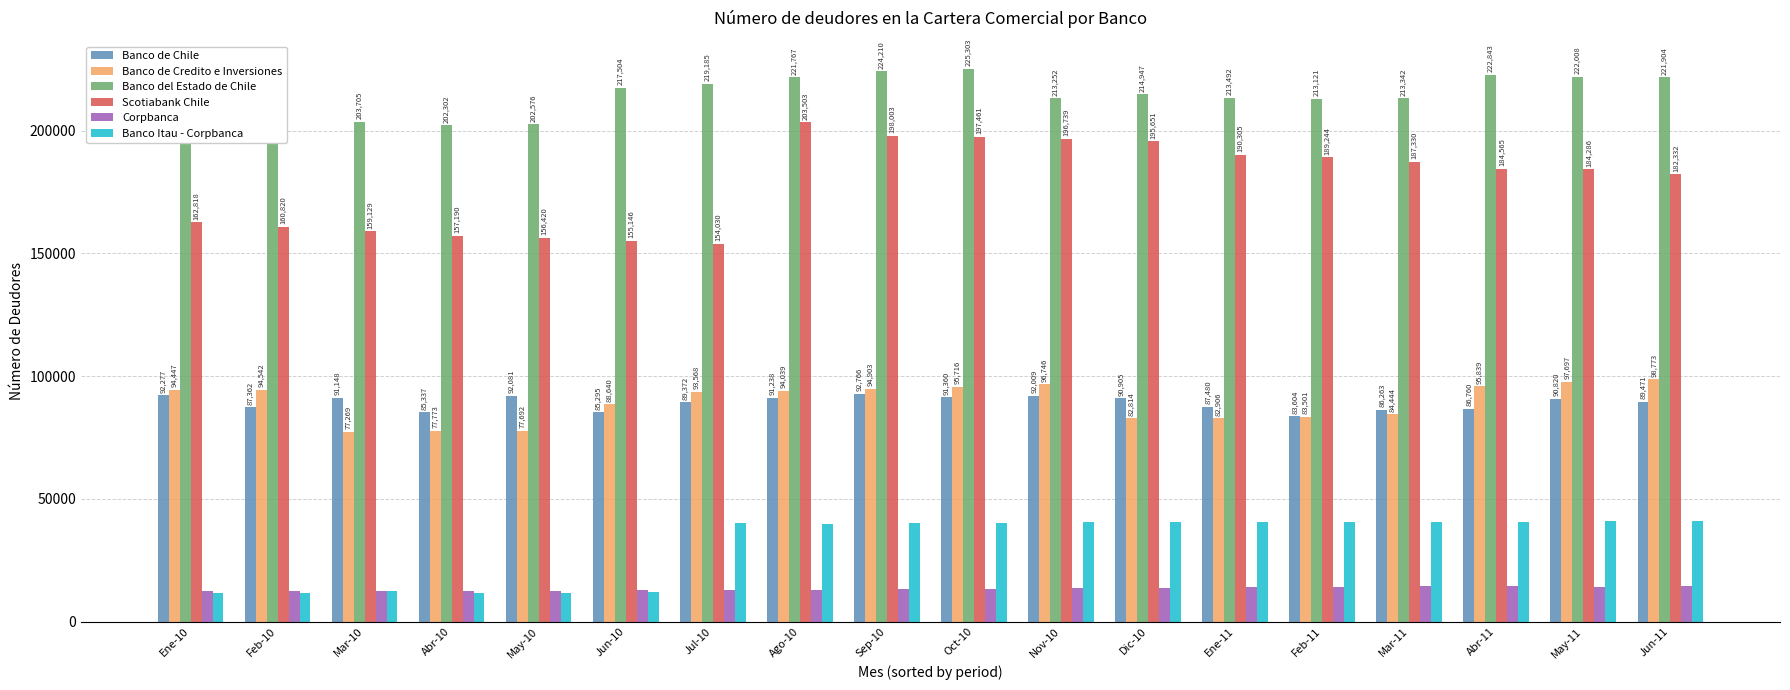

At Nov-10, list the series in order from largest to smallest.

Banco del Estado de Chile, Scotiabank Chile, Banco de Credito e Inversiones, Banco de Chile, Banco Itau - Corpbanca, Corpbanca